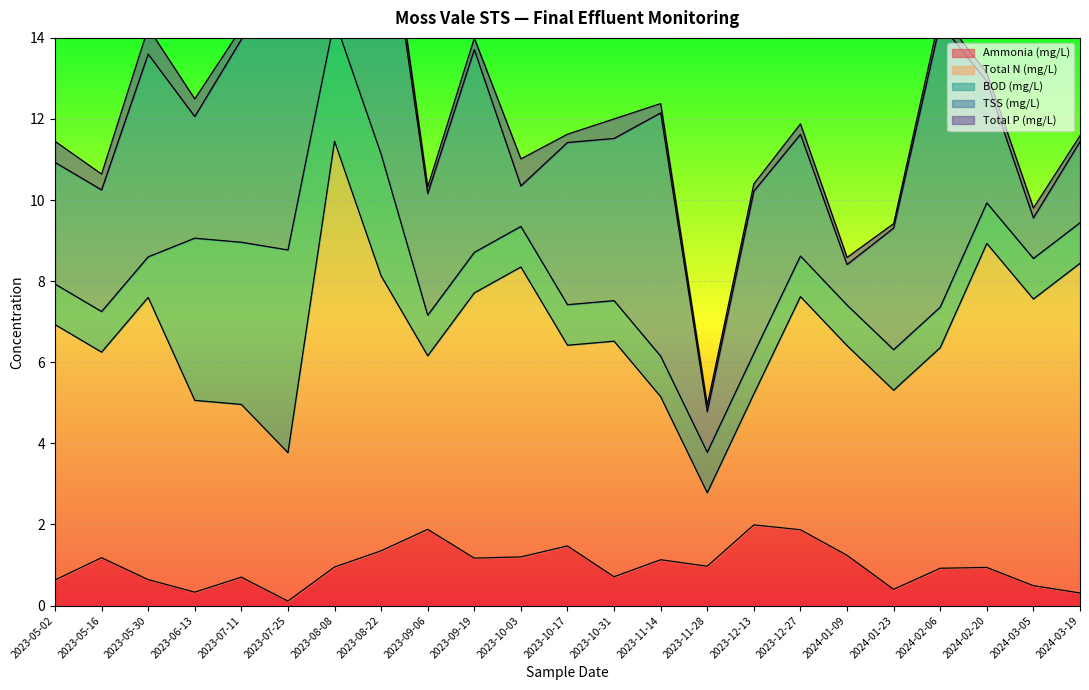

At how many categories does at least one series exceed 0?

23